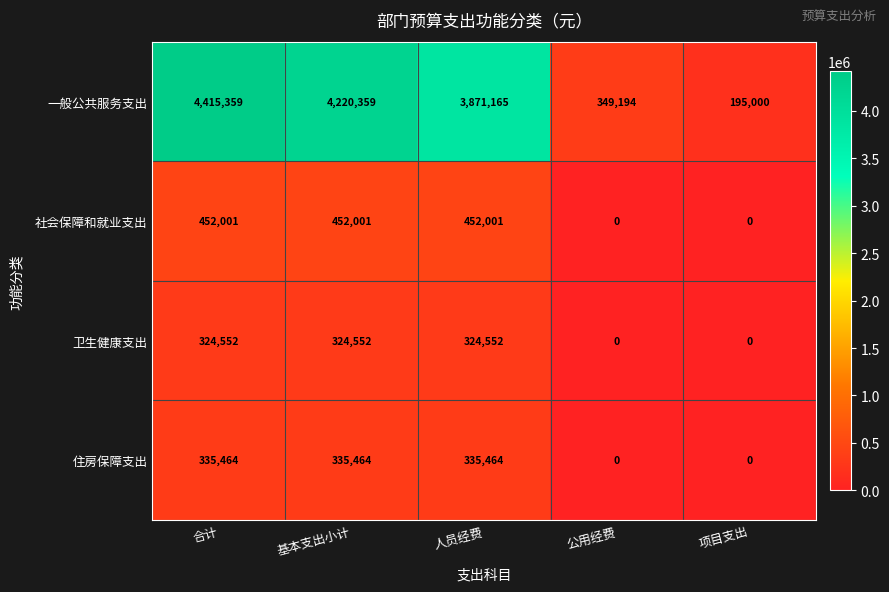

Reading right to left, extract all data points from this chart.

一般公共服务支出: 195000	349194	3871165	4220359	4415359
社会保障和就业支出: 0	0	452001	452001	452001
卫生健康支出: 0	0	324552	324552	324552
住房保障支出: 0	0	335464	335464	335464